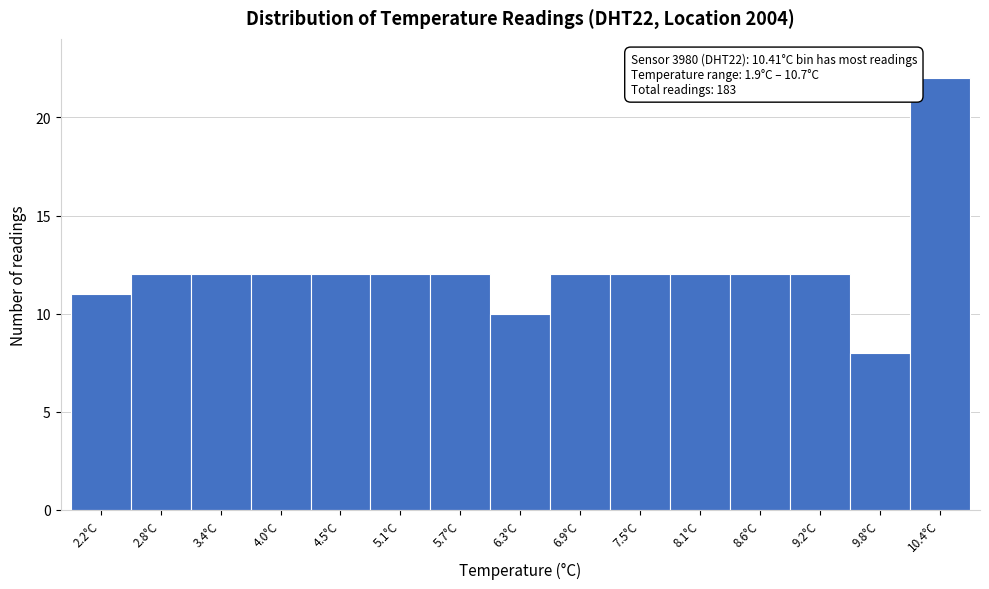

Which range on the x-axis has the tallest bar?

10.1 to 10.7